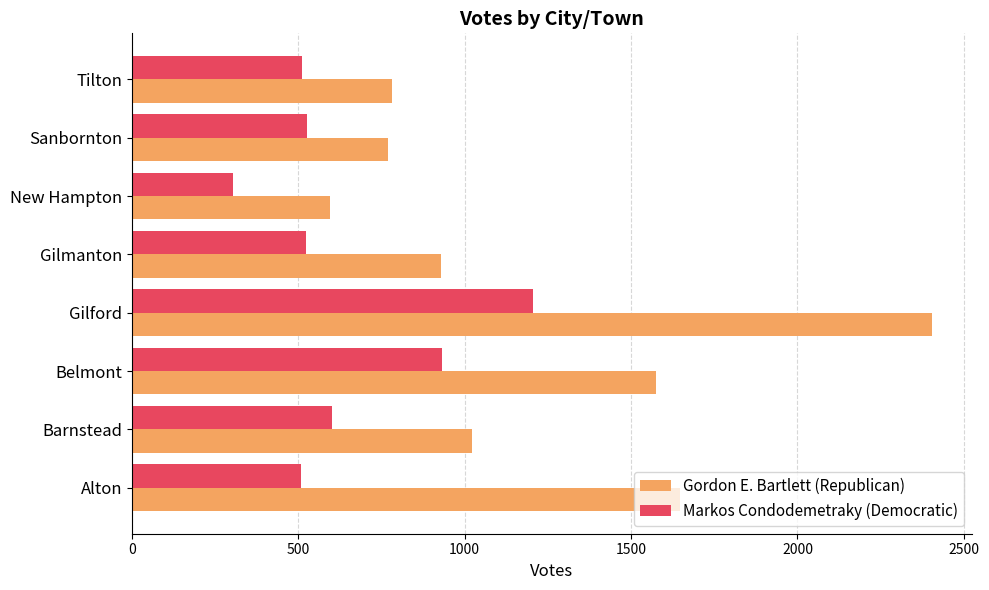

What is the difference between the second highest and minimum values in the Gordon E. Bartlett (Republican) series?

1052